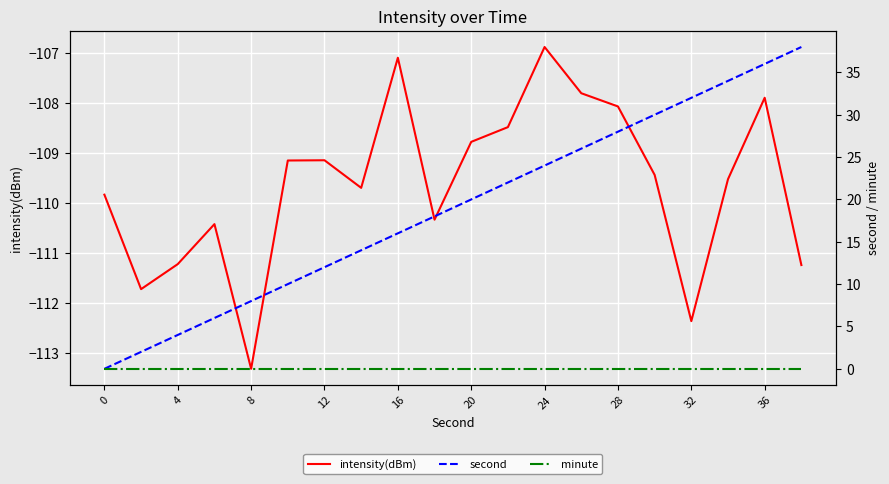

What is the highest value of the intensity(dBm) series?

-106.9